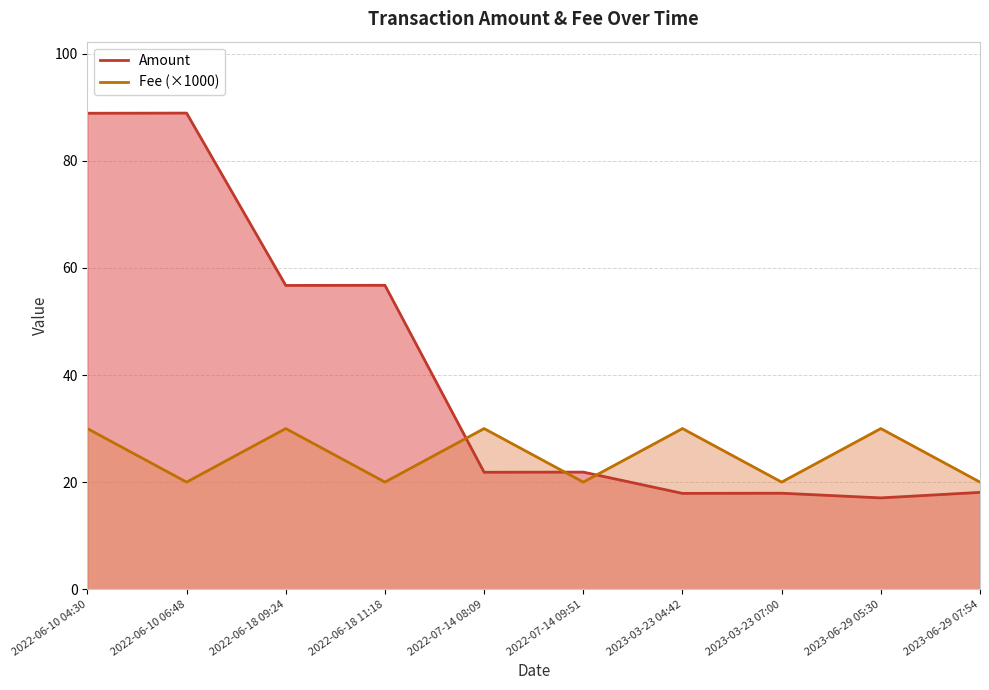

The value of Amount at 2022-06-18 11:18 is 56.8. True or false?

True